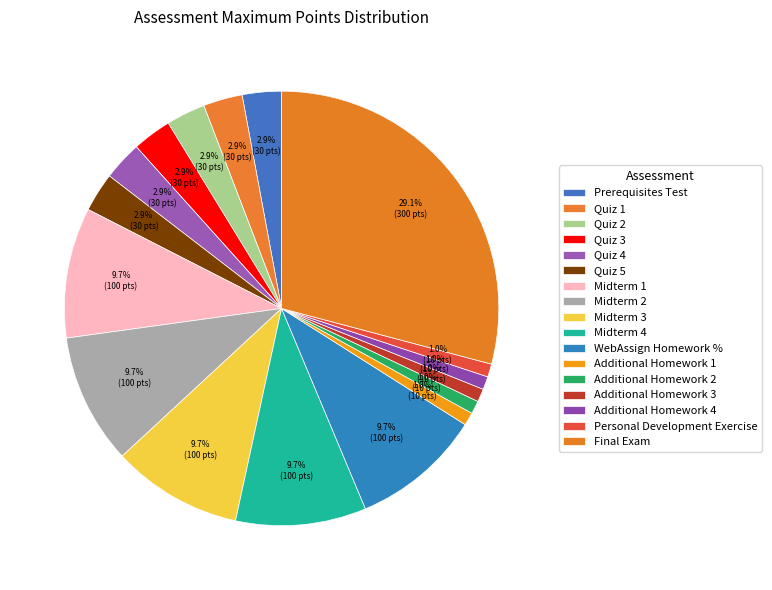

Does Additional Homework 3 account for over 50% of the chart?

No